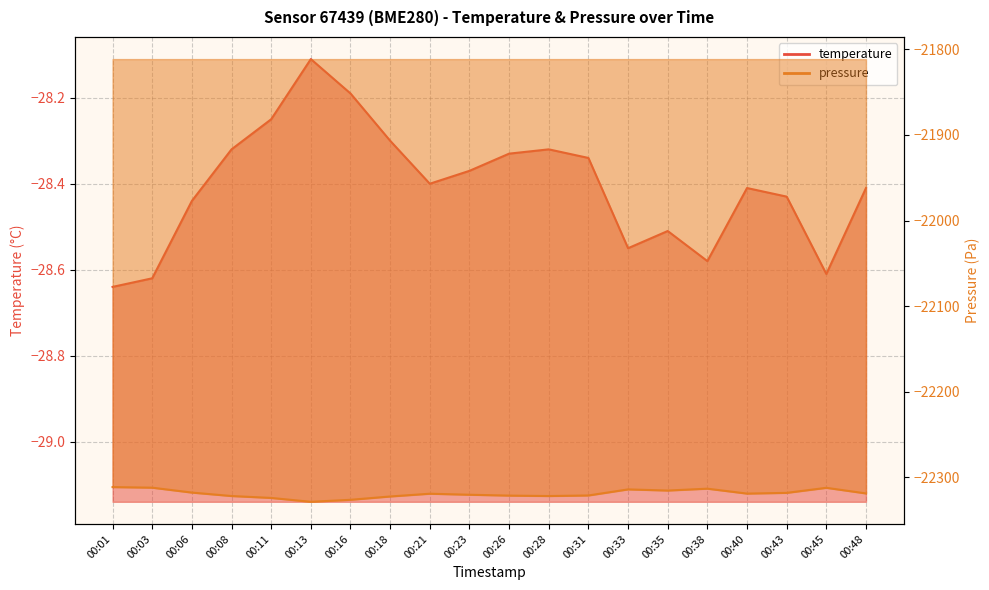

True or false: pressure and temperature cross at least once.

False